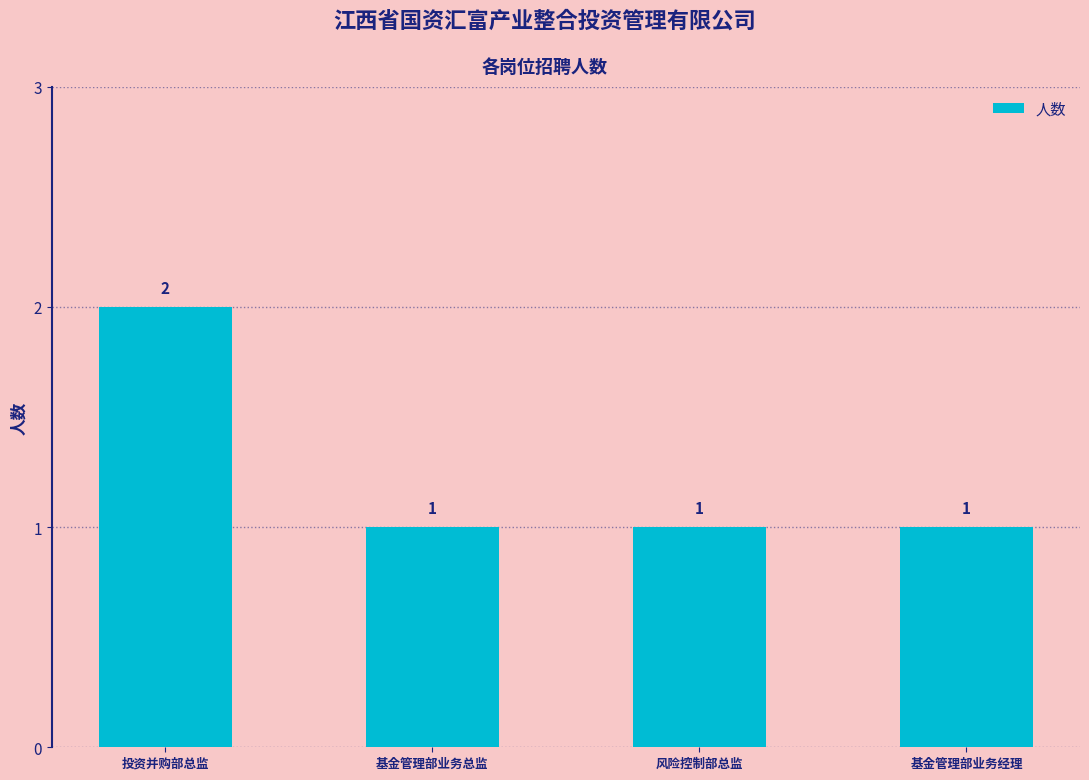

Count the values in the range 1 to 2.

4